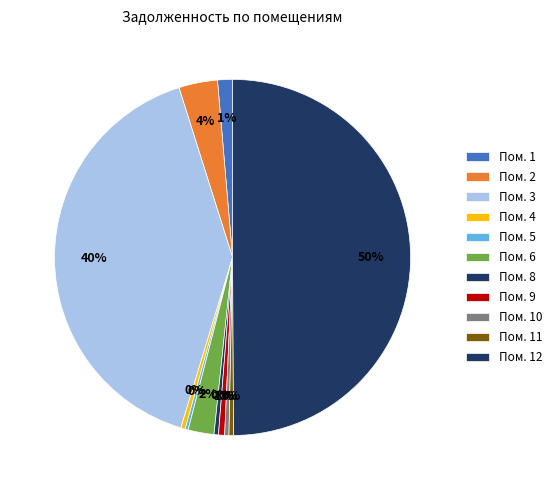

Which category has the biggest portion of the pie?

Пом. 12